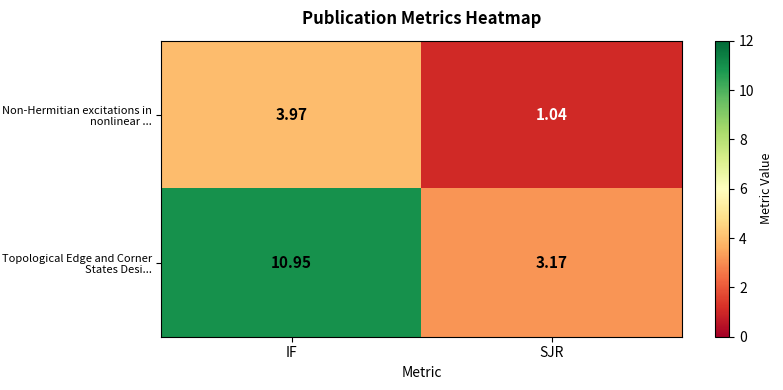

Which series has the largest total across all categories?

Topological Edge and Corner States Desi...